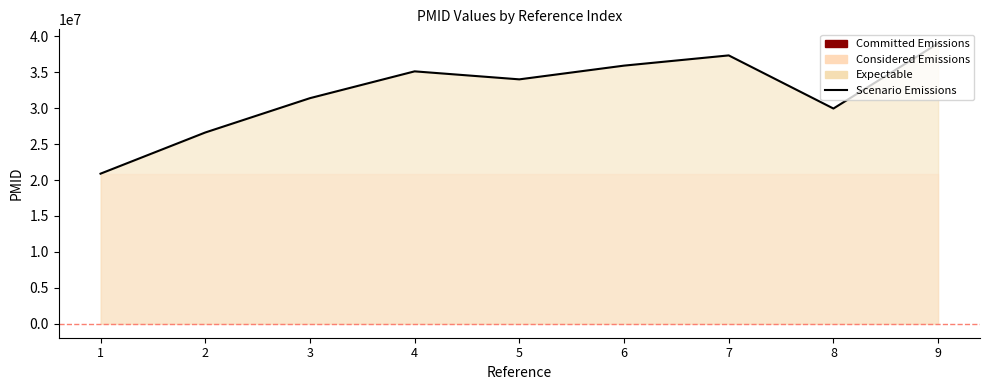

List the labels in order of value, smallest first.

1, 2, 8, 3, 5, 4, 6, 7, 9